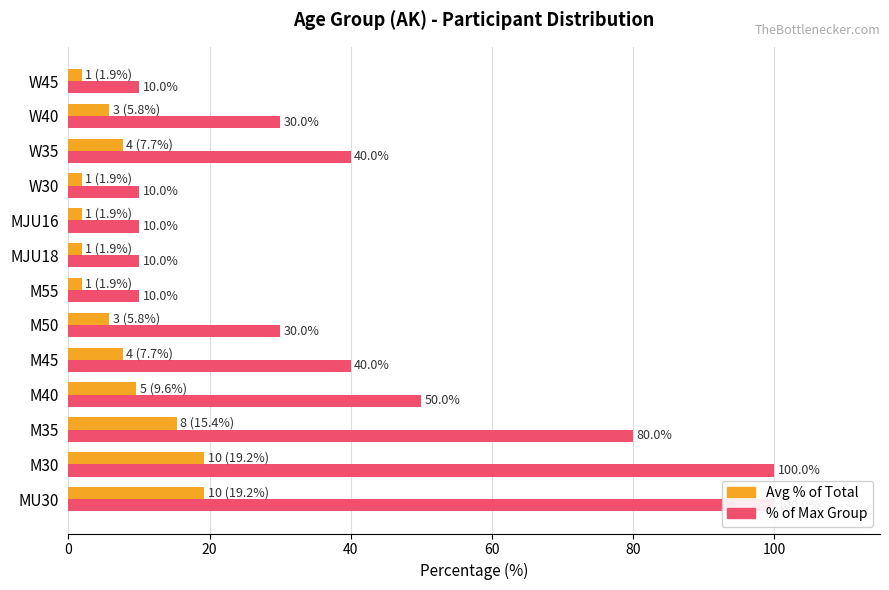

How many bars are there in each group?

2